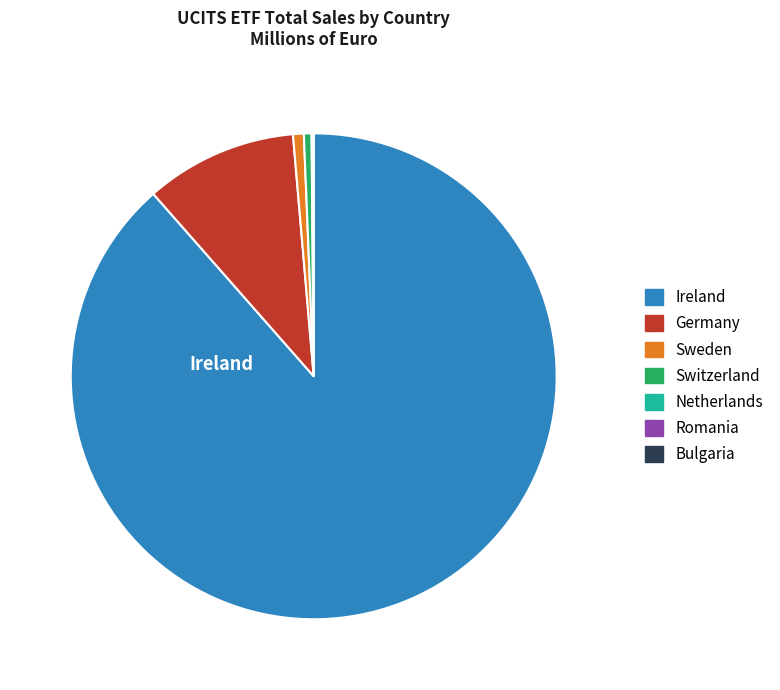

Is there a majority slice in this chart?

Yes